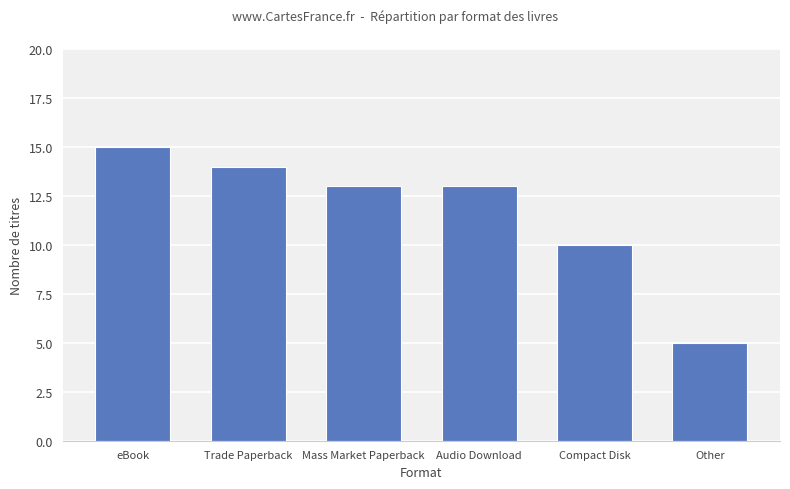

What is the label of the 4th bar from the left?

Audio Download